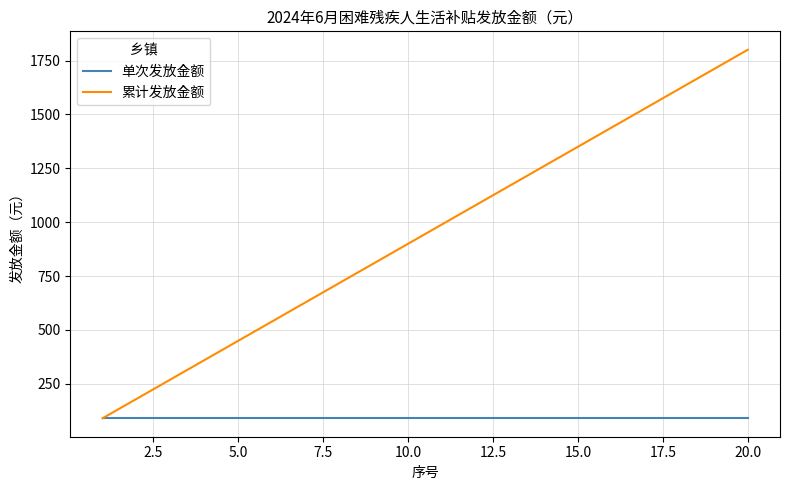

List the series in order of their overall mean, highest first.

累计发放金额, 单次发放金额